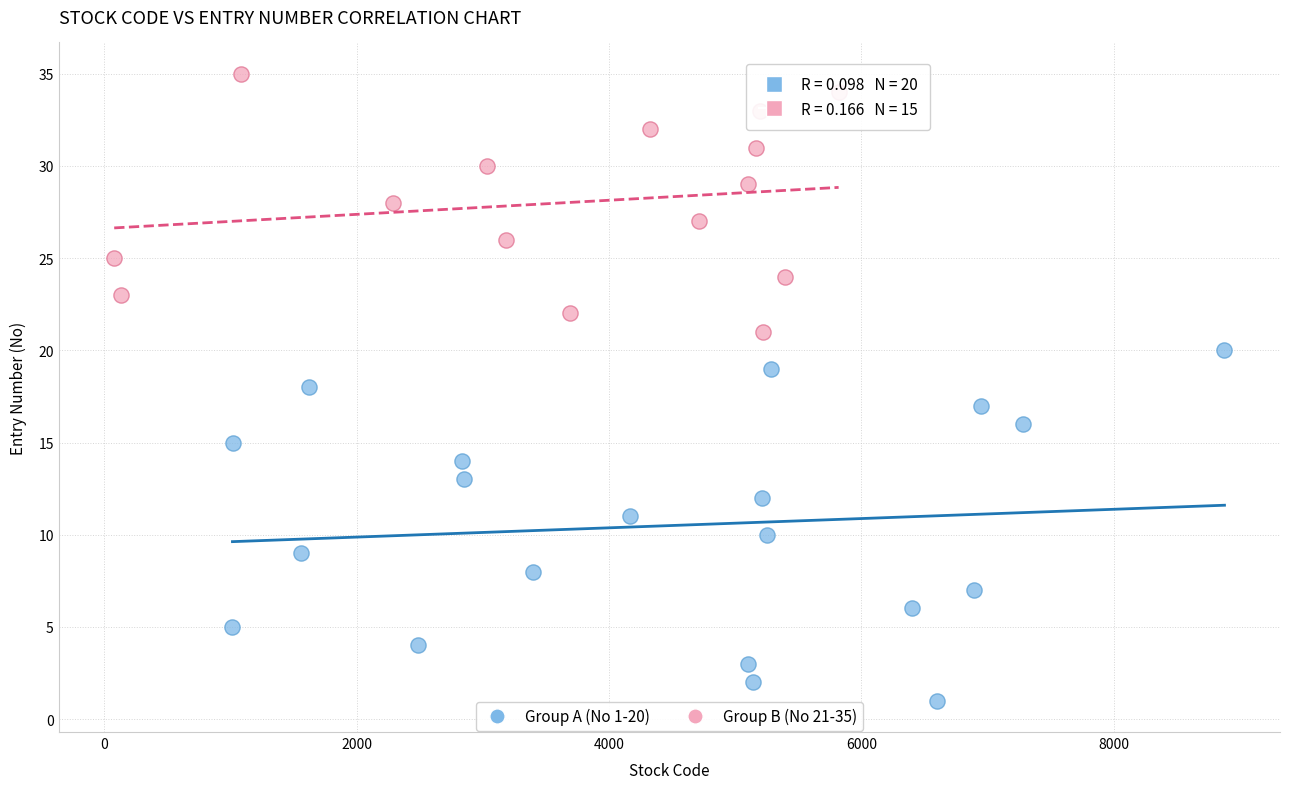

Which series reaches the maximum Y coordinate?

Group B (No 21-35)